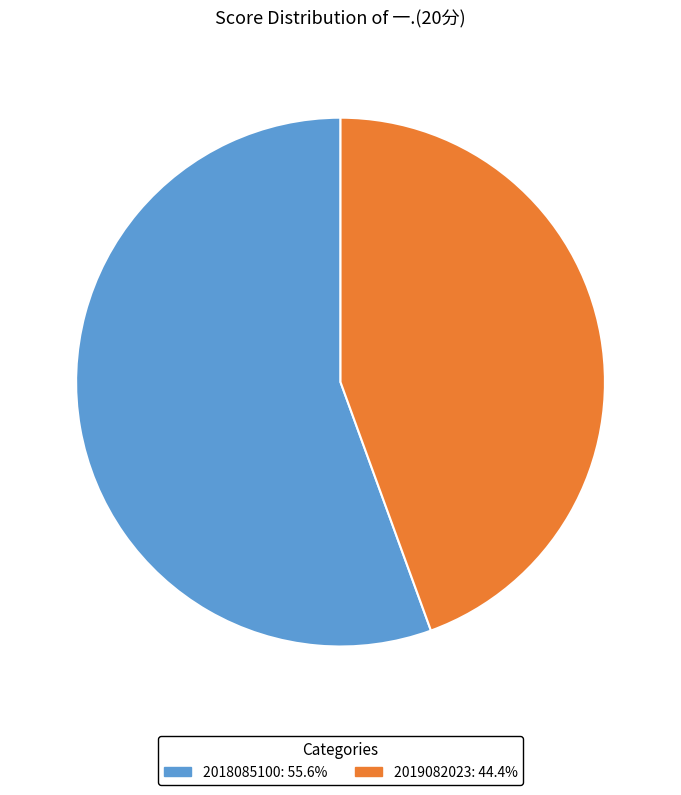

Which category has the biggest portion of the pie?

2018085100